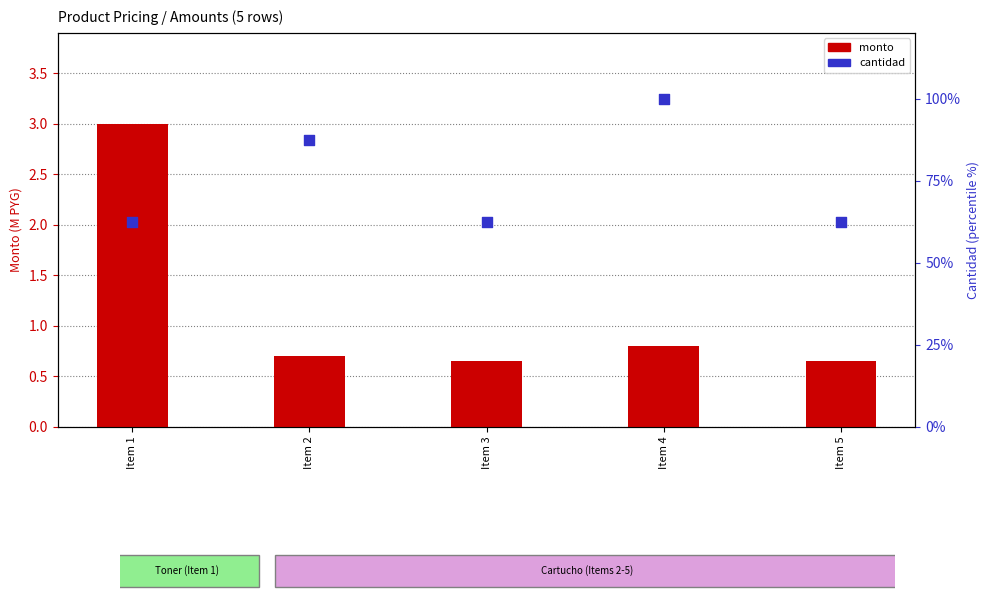

Which series contains the lowest Y value?

monto (M PYG)